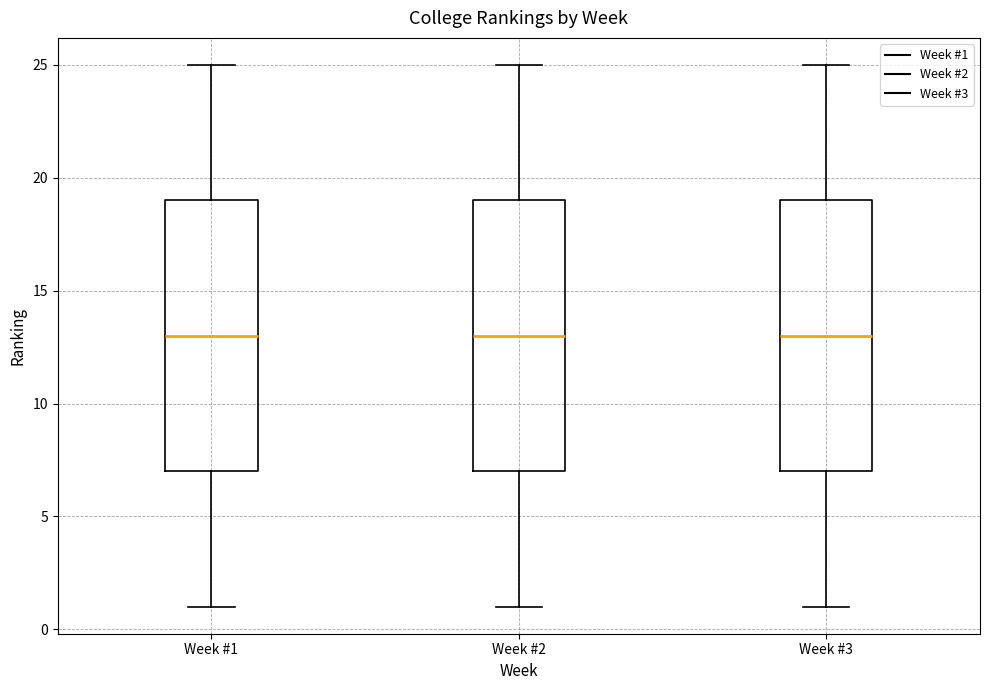

Reading left to right, read every box against the y-axis: the position of its median line, the range the box covers, and the ends of its whiskers. The values are not printed on the chart, so give them approximately, as read against the axis.

Week #1: median 13, box 7 to 19, whiskers 1 to 25
Week #2: median 13, box 7 to 19, whiskers 1 to 25
Week #3: median 13, box 7 to 19, whiskers 1 to 25